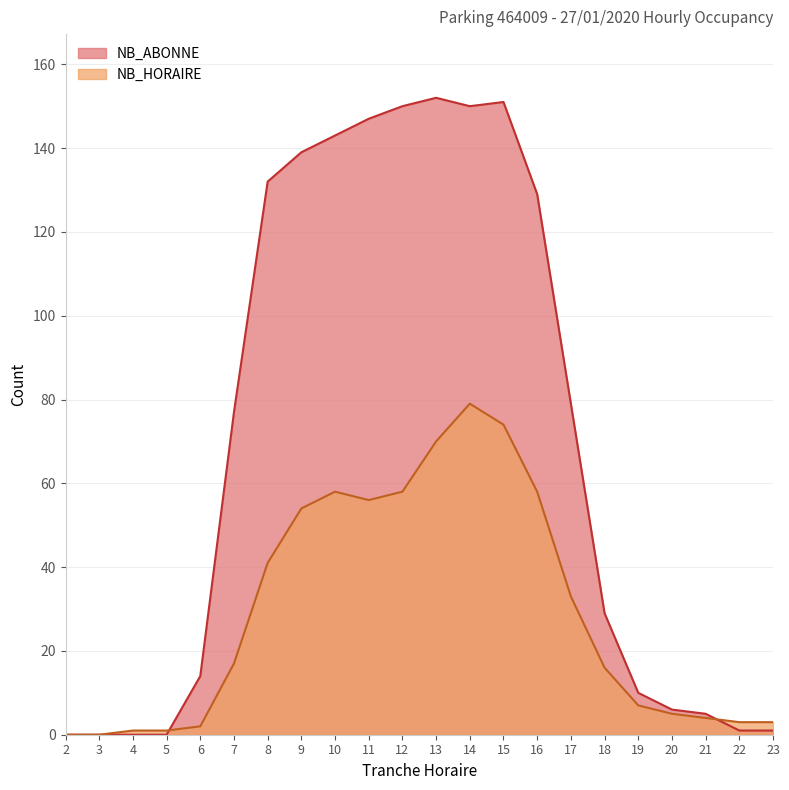

Between which two adjacent categories do NB_HORAIRE and NB_ABONNE first intersect?

5 and 6